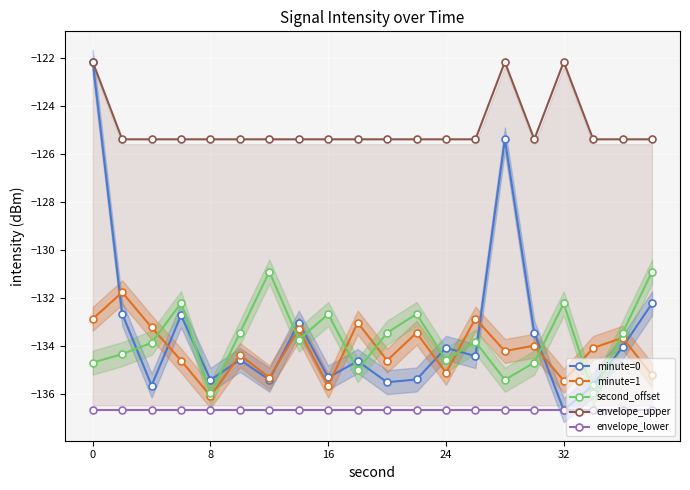

What is the difference between the minute=0 values at 32 and 0?

14.5